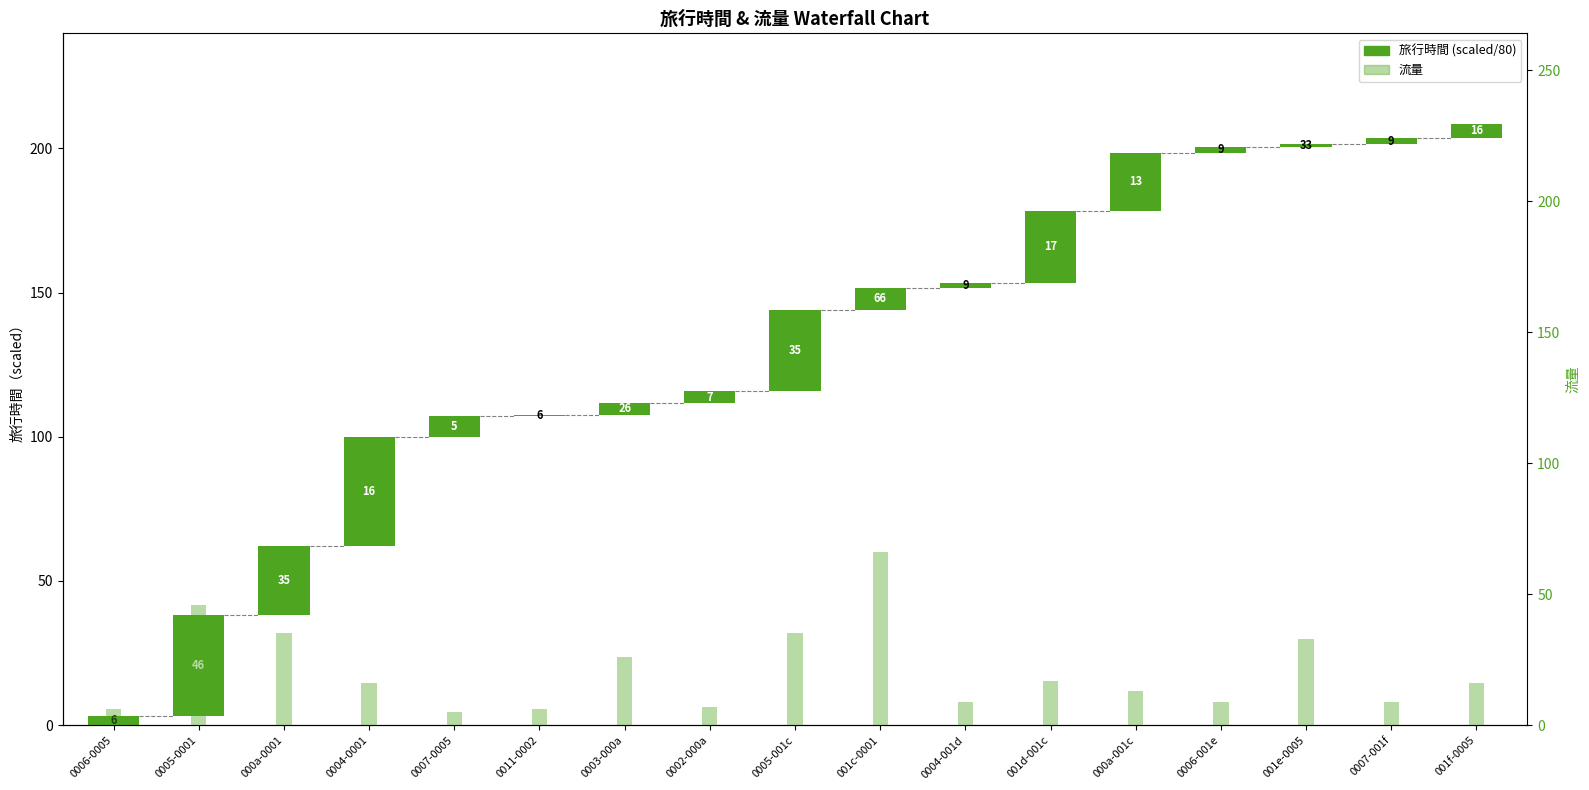

What is the sum of the values at 0011-0002 and 0002-000a?

13